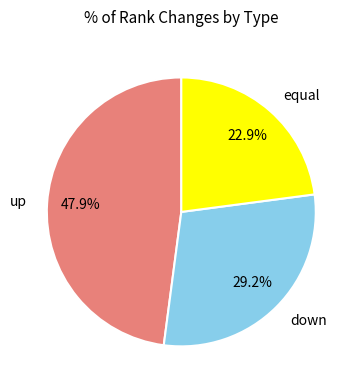

To the nearest percent, what is the difference between the up and equal slice percentages?

25%